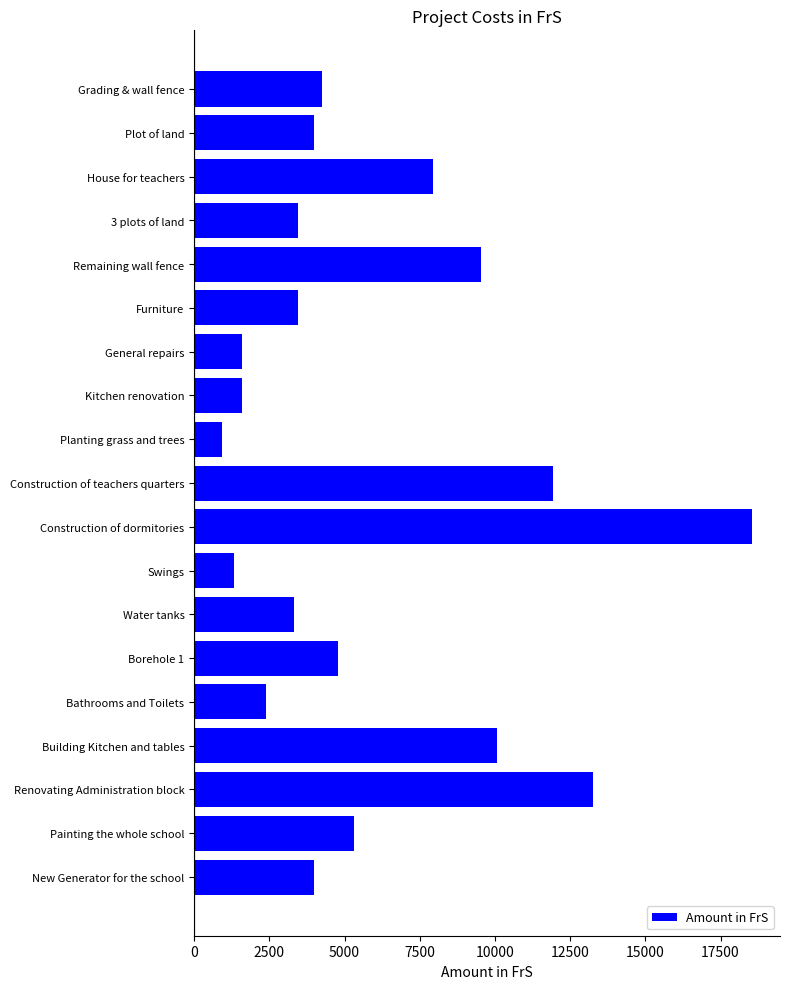

Which has a higher value, Remaining wall fence or Construction of teachers quarters?

Construction of teachers quarters